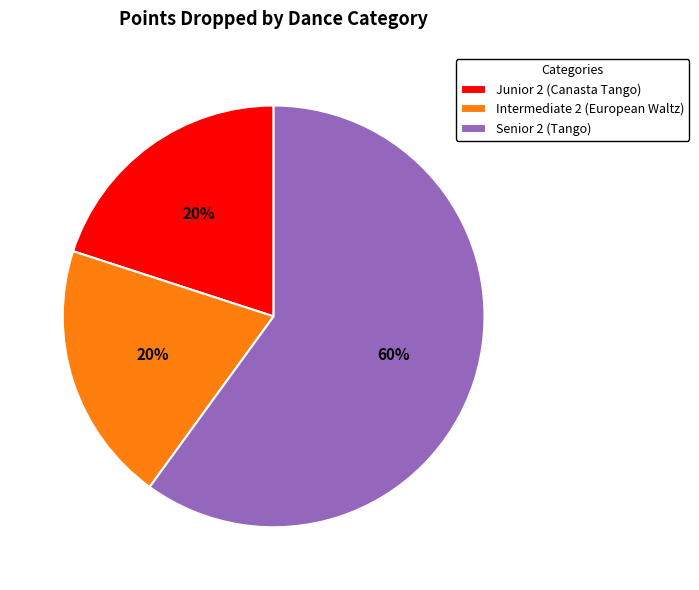

Is it true that Senior 2 (Tango) is 60% of the pie?

True